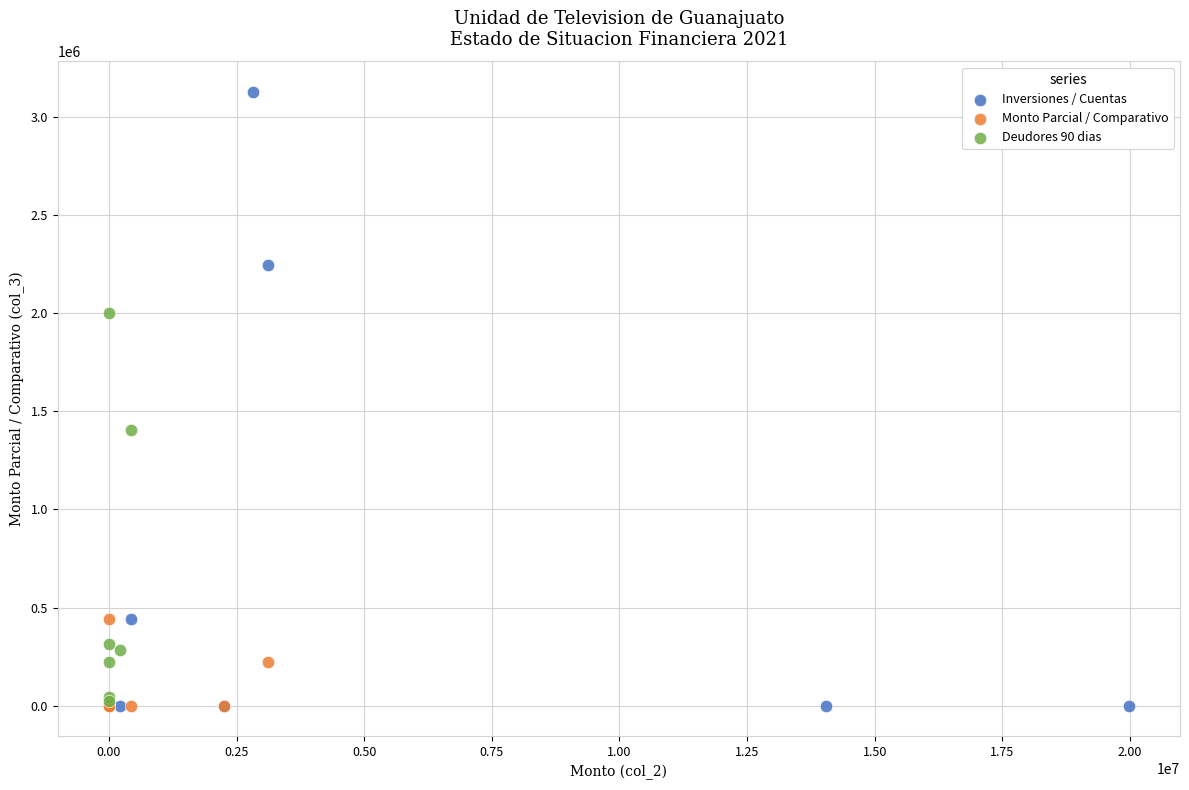

What are all the series names shown in the legend?

Inversiones / Cuentas, Monto Parcial / Comparativo, Deudores 90 dias